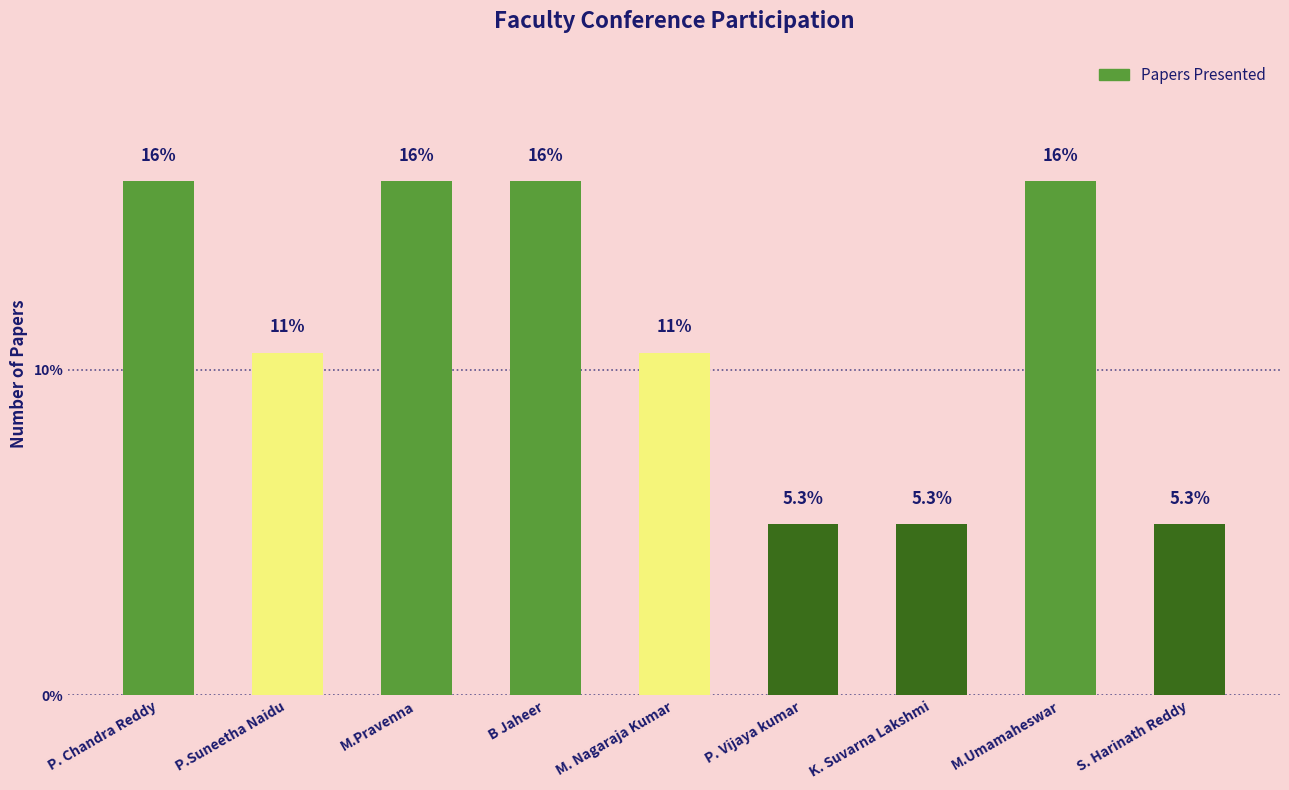

Where is the data nearest to the value 10?

P.Suneetha Naidu